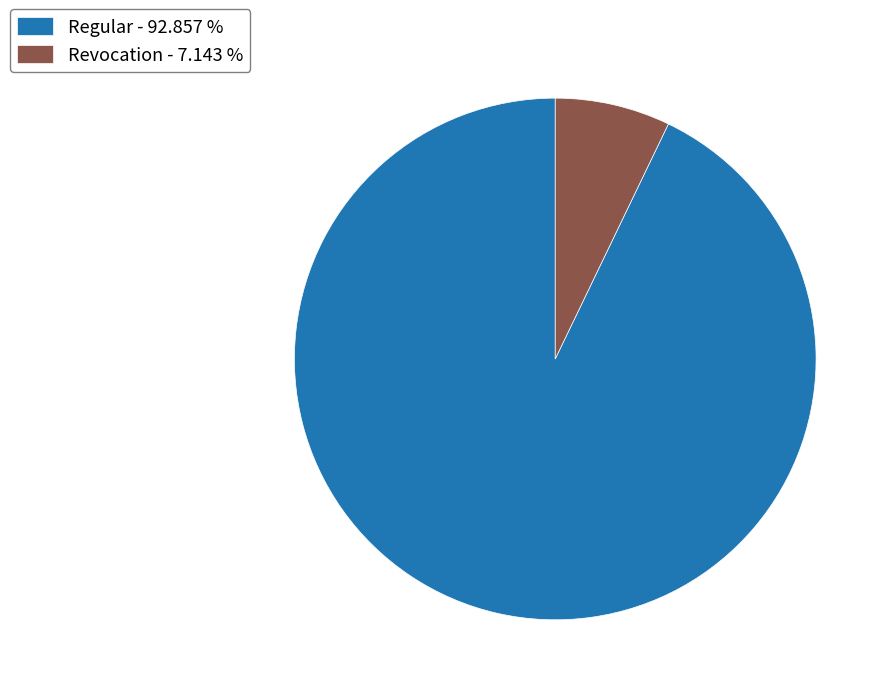

Rank the categories by value from lowest to highest.

Revocation - 7.143 %, Regular - 92.857 %